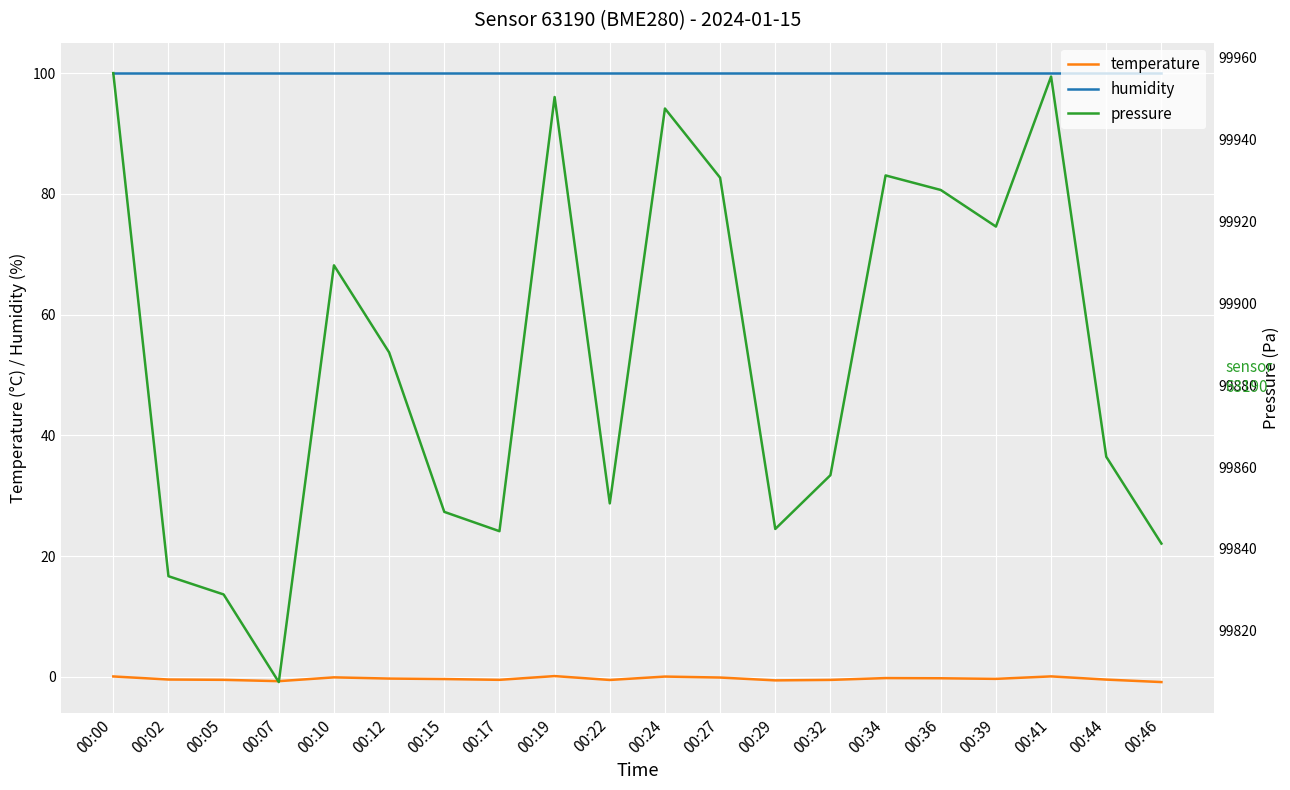

Reading right to left, transcribe all the data shown in this chart.

temperature: 00:46=-0.9	00:44=-0.5	00:41=0.1	00:39=-0.3	00:36=-0.2	00:34=-0.2	00:32=-0.5	00:29=-0.6	00:27=-0.1	00:24=0.0	00:22=-0.5	00:19=0.1	00:17=-0.5	00:15=-0.4	00:12=-0.3	00:10=-0.1	00:07=-0.7	00:05=-0.5	00:02=-0.5	00:00=0.1
humidity: 00:46=100.0	00:44=100.0	00:41=100.0	00:39=100.0	00:36=100.0	00:34=100.0	00:32=100.0	00:29=100.0	00:27=100.0	00:24=100.0	00:22=100.0	00:19=100.0	00:17=100.0	00:15=100.0	00:12=100.0	00:10=100.0	00:07=100.0	00:05=100.0	00:02=100.0	00:00=100.0
pressure: 00:46=99841.3	00:44=99862.5	00:41=99955.4	00:39=99918.8	00:36=99927.7	00:34=99931.3	00:32=99858.0	00:29=99844.9	00:27=99930.7	00:24=99947.6	00:22=99851.1	00:19=99950.4	00:17=99844.3	00:15=99849.1	00:12=99888.0	00:10=99909.3	00:07=99807.5	00:05=99828.9	00:02=99833.3	00:00=99956.3